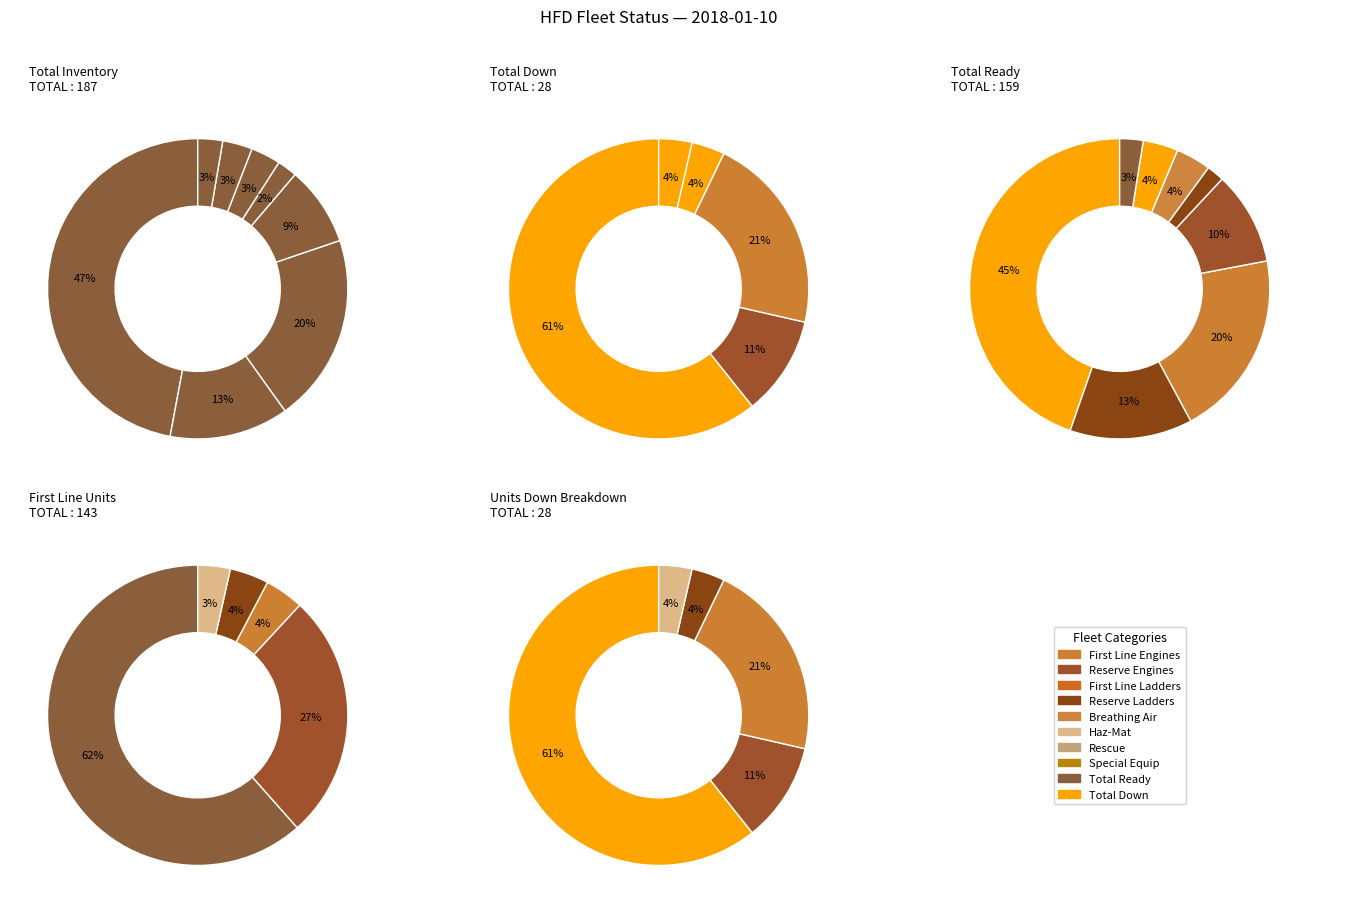

Is HFD - Reserve Ladders the majority of the pie?

No